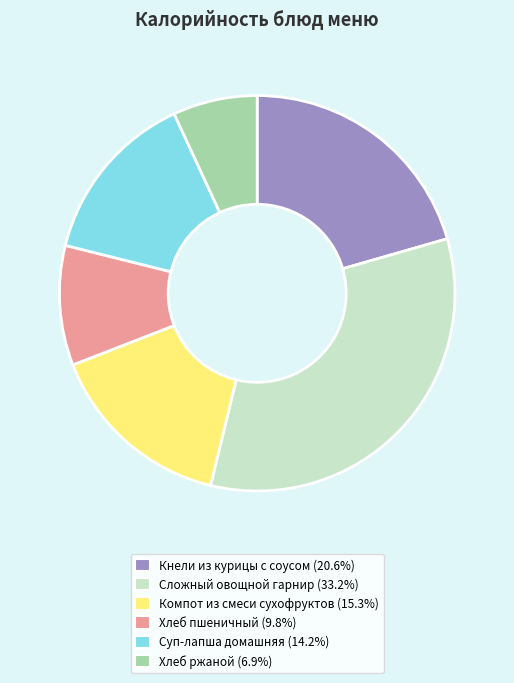

The Суп-лапша домашняя slice represents 14% of the pie. True or false?

True